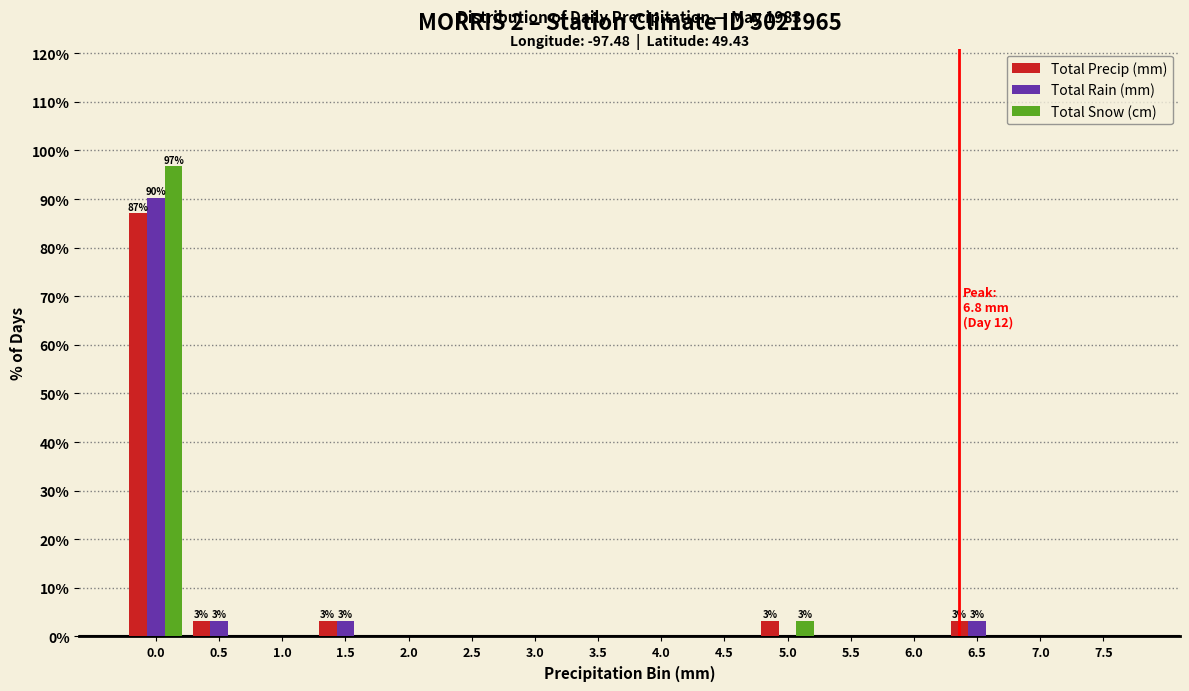

What is the sum of all Total Precip (mm) values?

100.0